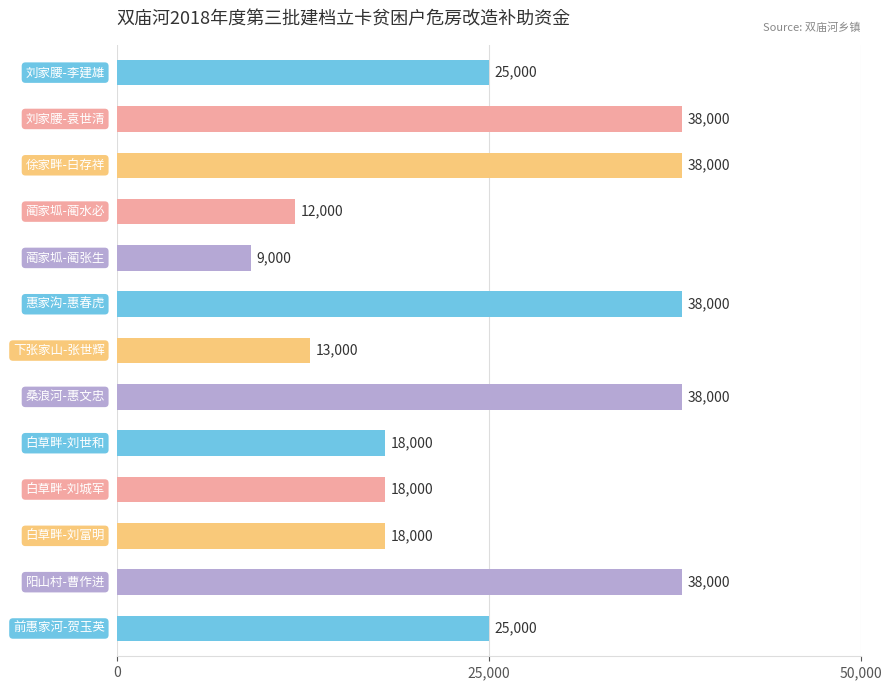

What is the average value?

25231